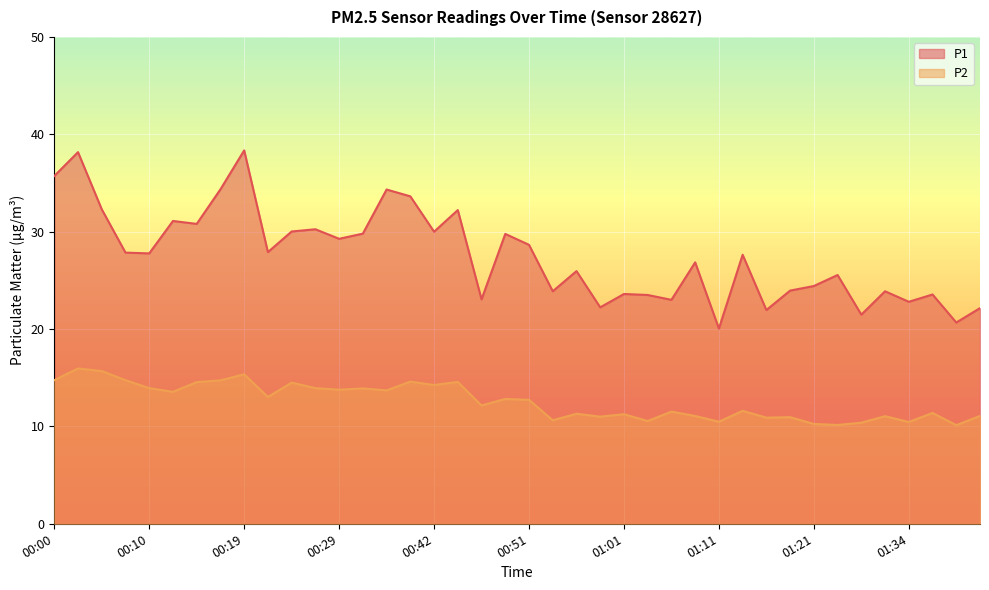

What is the sum of all P2 values?

503.3